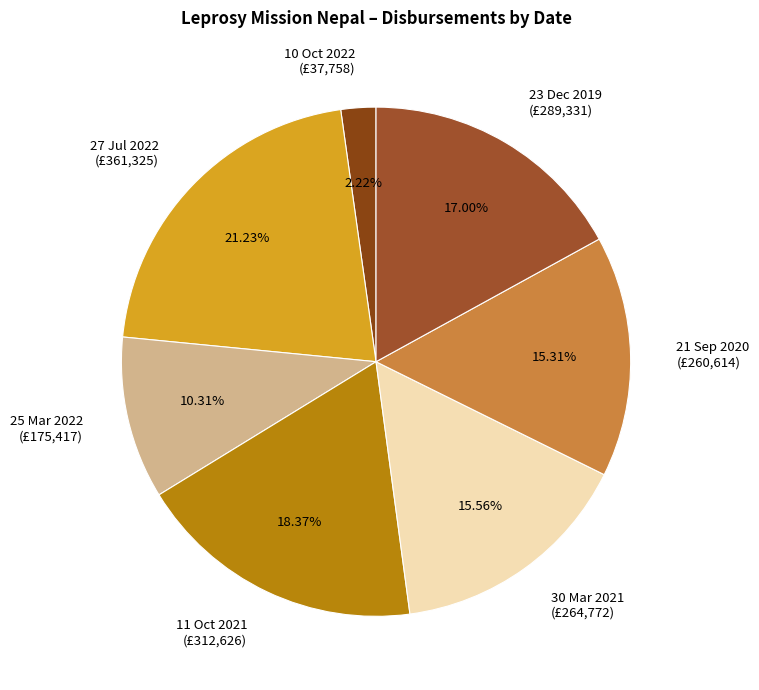

To the nearest percent, what is the difference between the 23 Dec 2019 and 25 Mar 2022 slice percentages?

7%